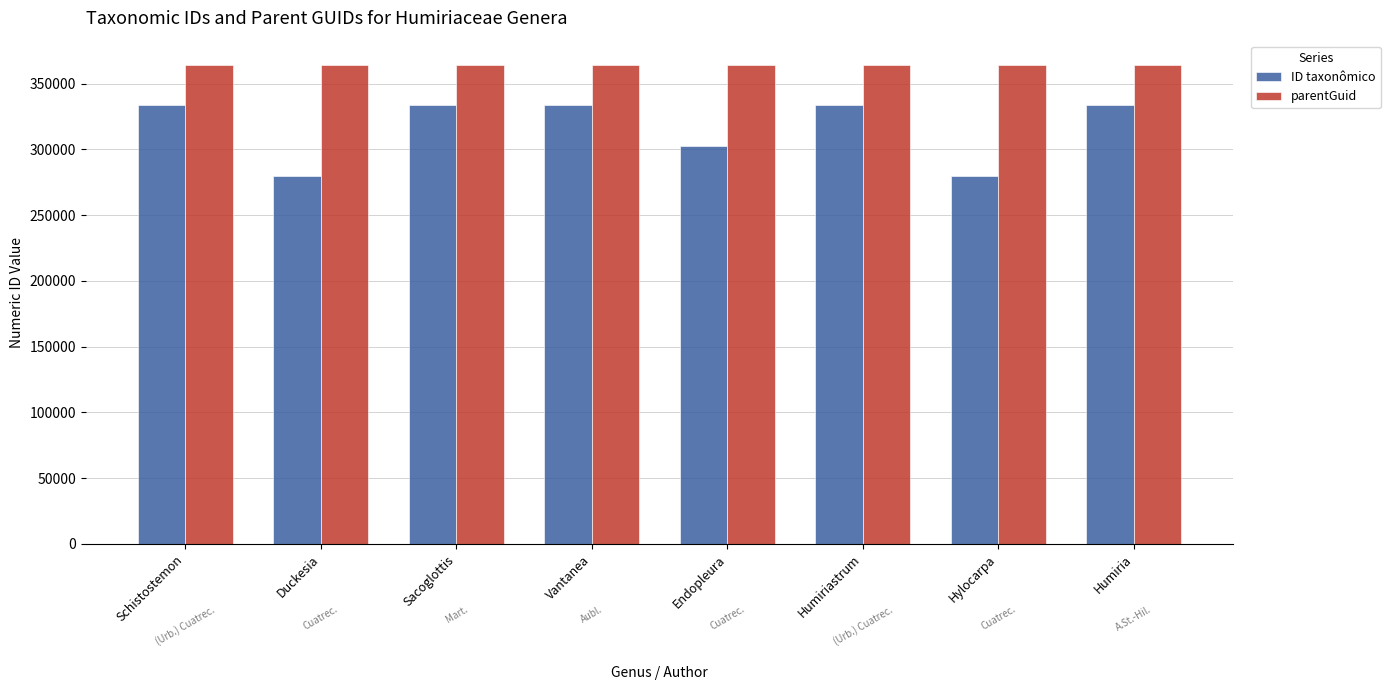

What are all the series names shown in the legend?

ID taxonômico, parentGuid